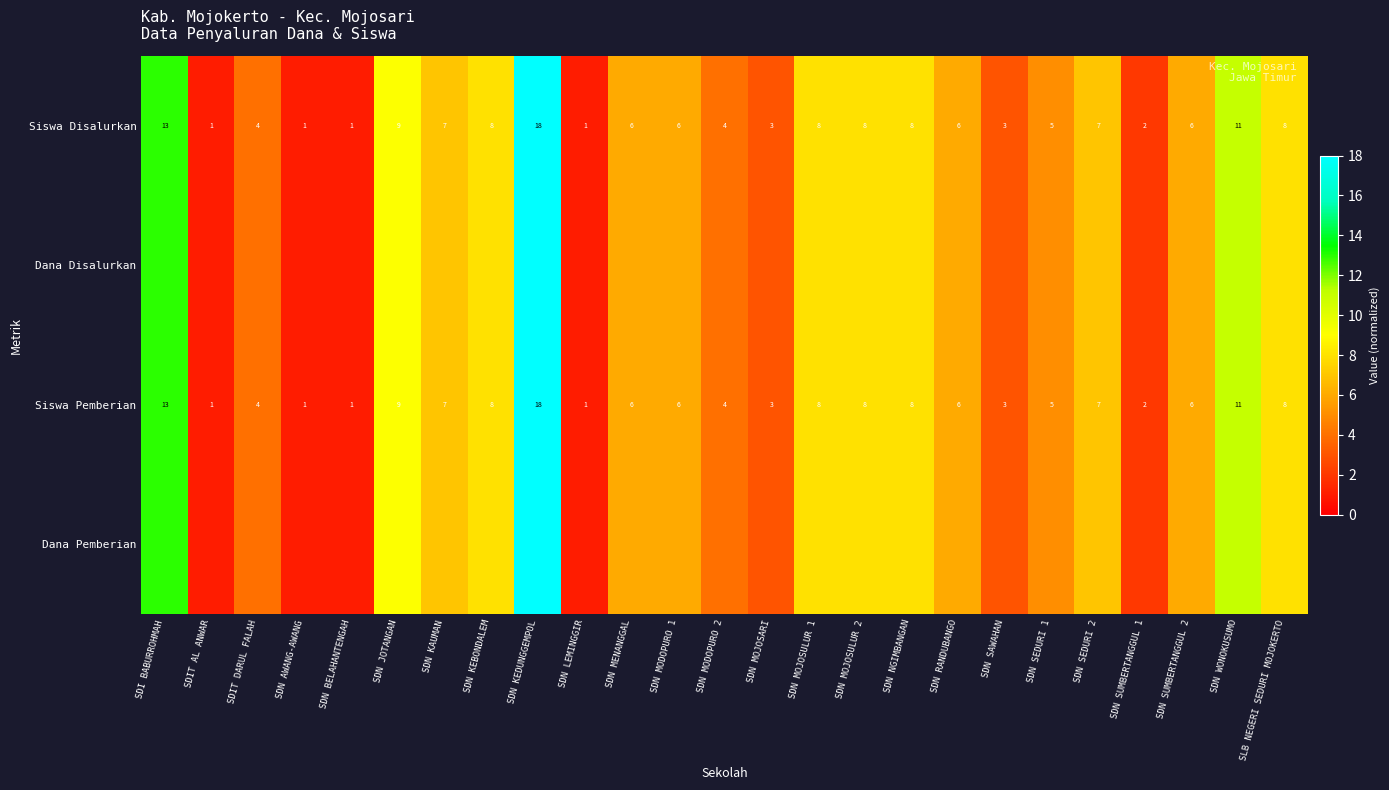

Is it true that Siswa Pemberian equals 1 at SDN BELAHANTENGAH?

True